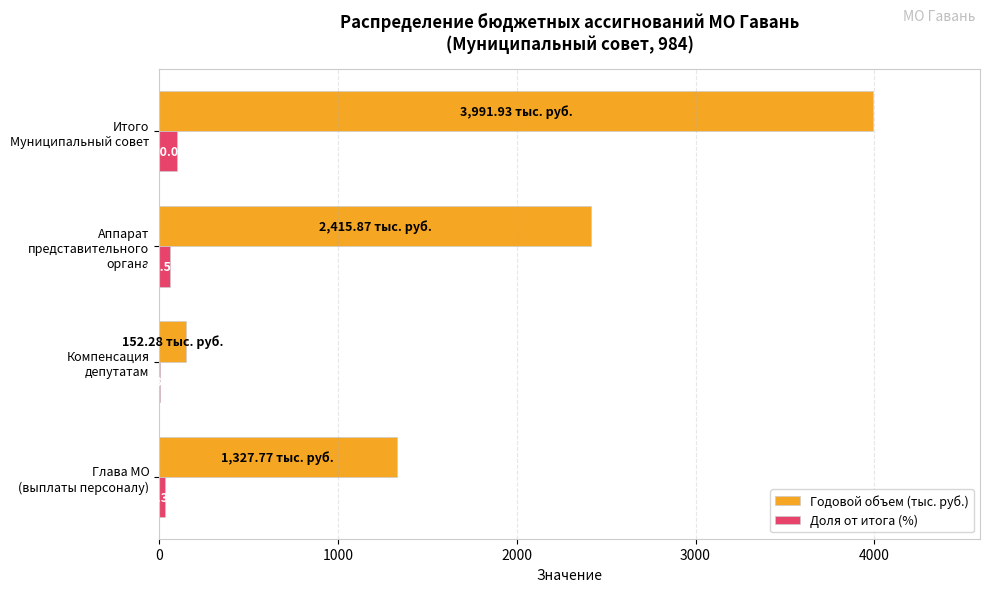

Which series has the largest total across all categories?

Годовой объем (тыс. руб.)